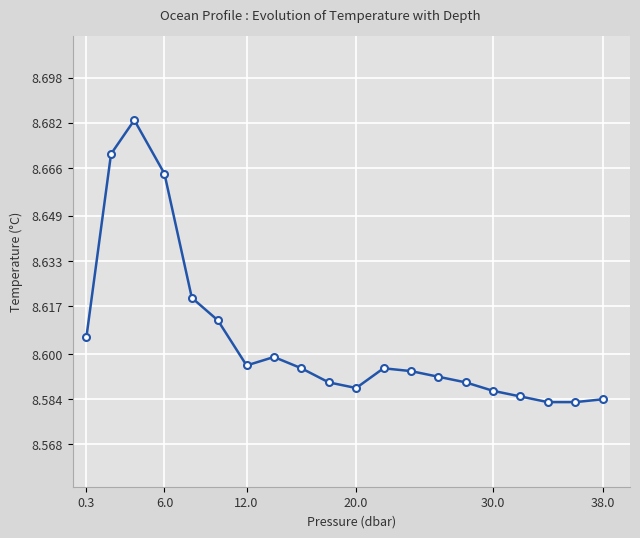

True or false: there are more than 2 points higher than both neighbors.

True